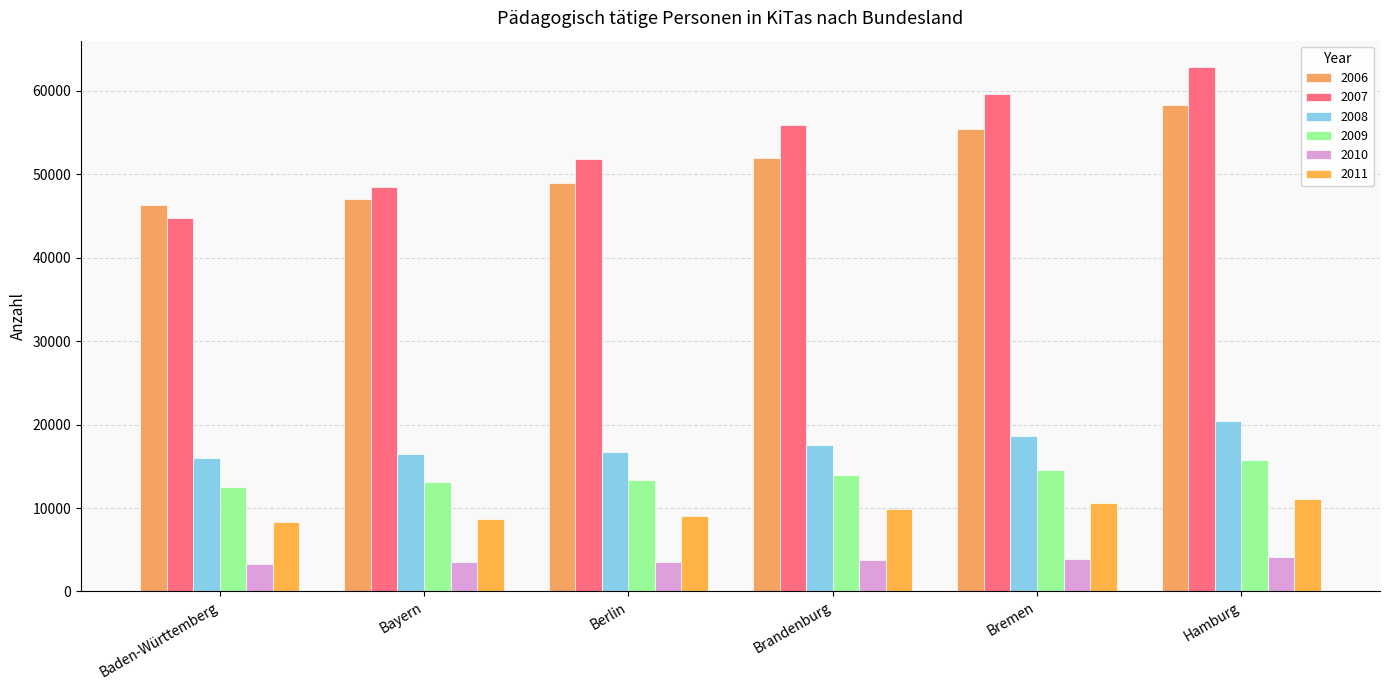

What is the difference between the 2011 values at Berlin and Hamburg?

1960